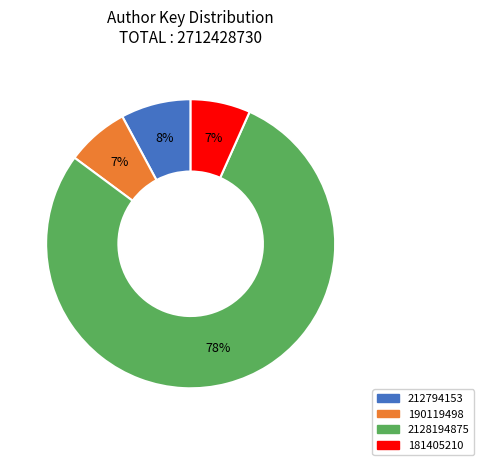

To the nearest percent, what is the average slice percentage?

25%